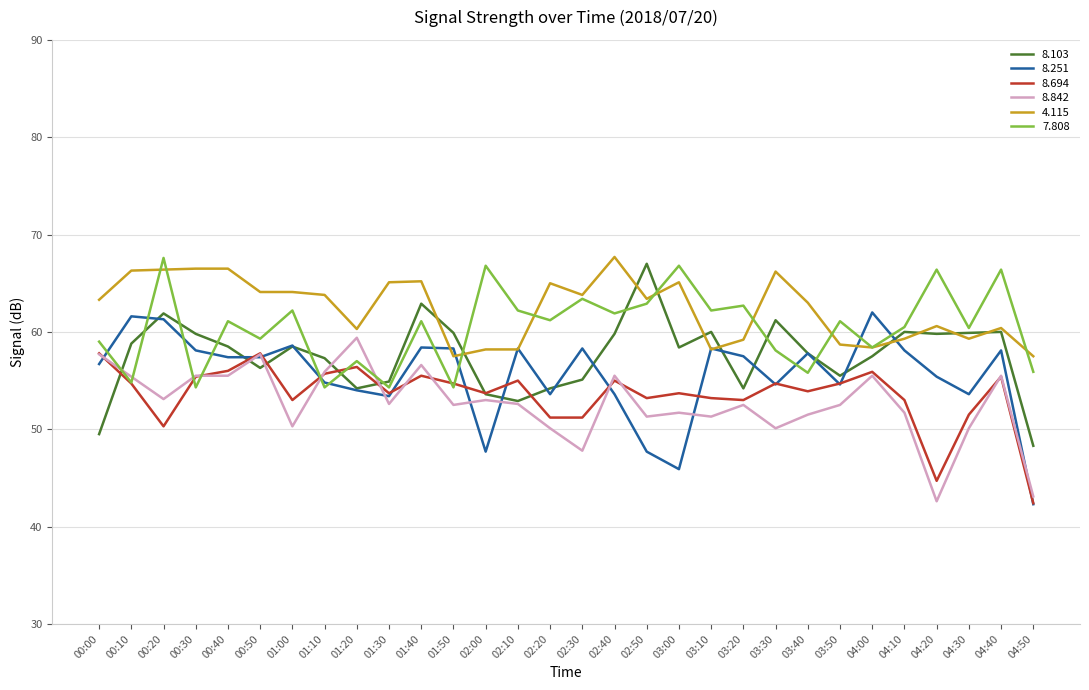

Between 01:10 and 01:40, which series saw the biggest shift?

7.808